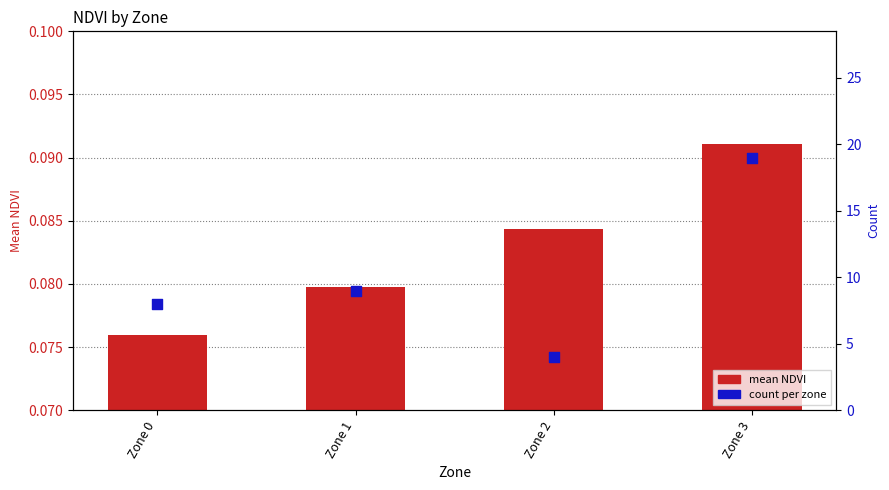

What are all the series names shown in the legend?

mean NDVI, count per zone